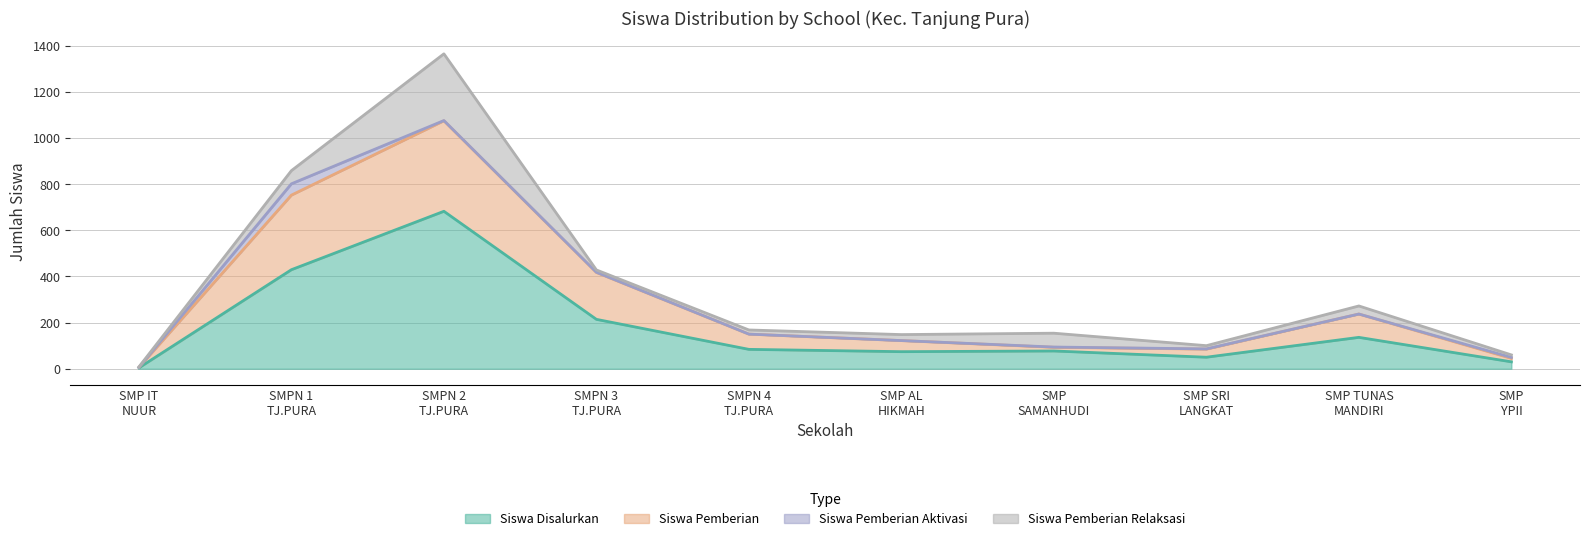

True or false: Siswa Disalurkan and Siswa Pemberian intersect in this chart.

False